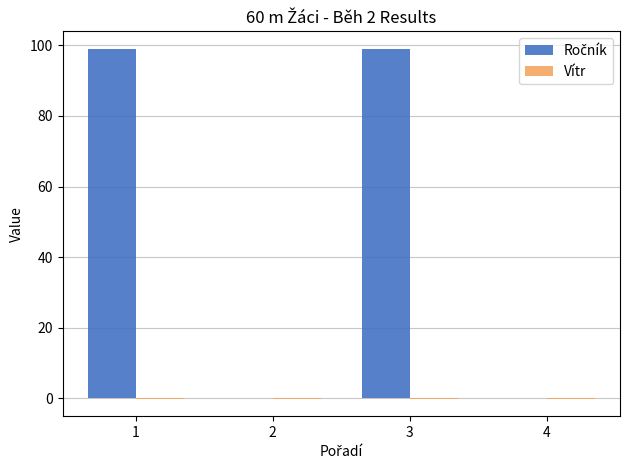

Which label corresponds to the largest value in the chart?

1